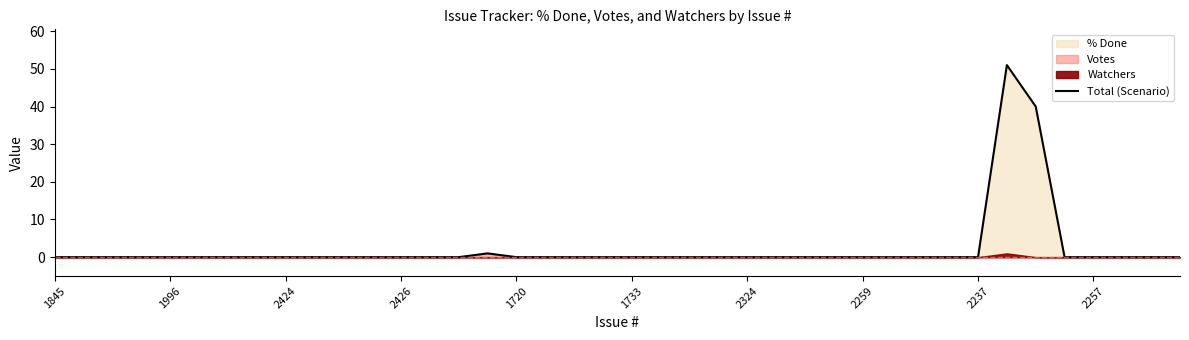

Reading left to right, extract all data points from this chart.

0	0	0	0	0	0	0	0	0	0	0	0	0	0	0	1	0	0	0	0	0	0	0	0	0	0	0	0	0	0	0	0	0	51	40	0	0	0	0	0